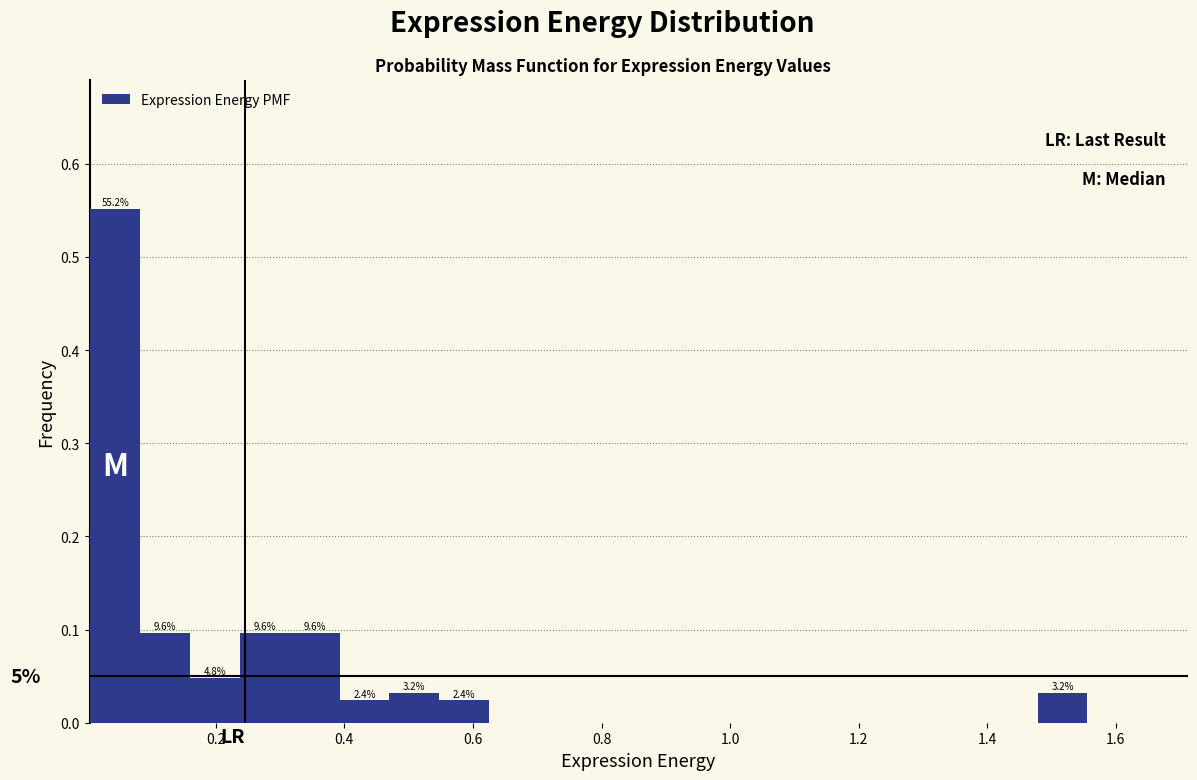

Read against the x-axis, roughly where is the centre of the tallest bar?

0.04